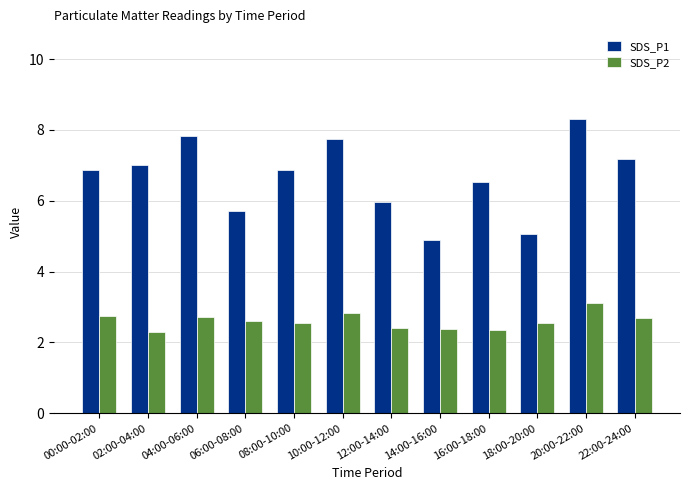

Rank the series by their average value, from highest to lowest.

SDS_P1, SDS_P2